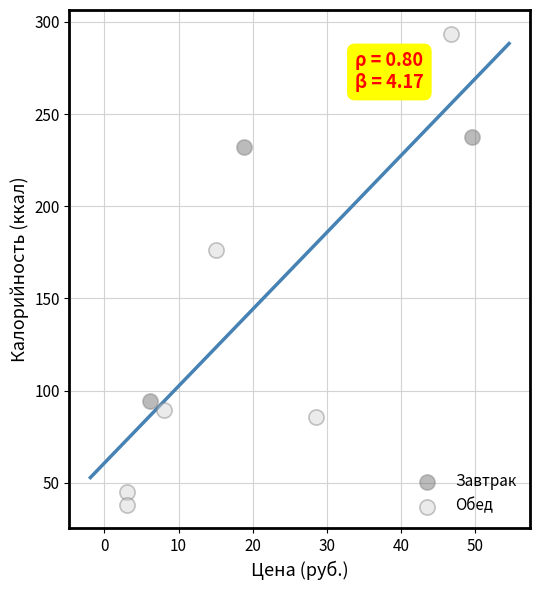

Which series reaches the minimum Y coordinate?

Обед